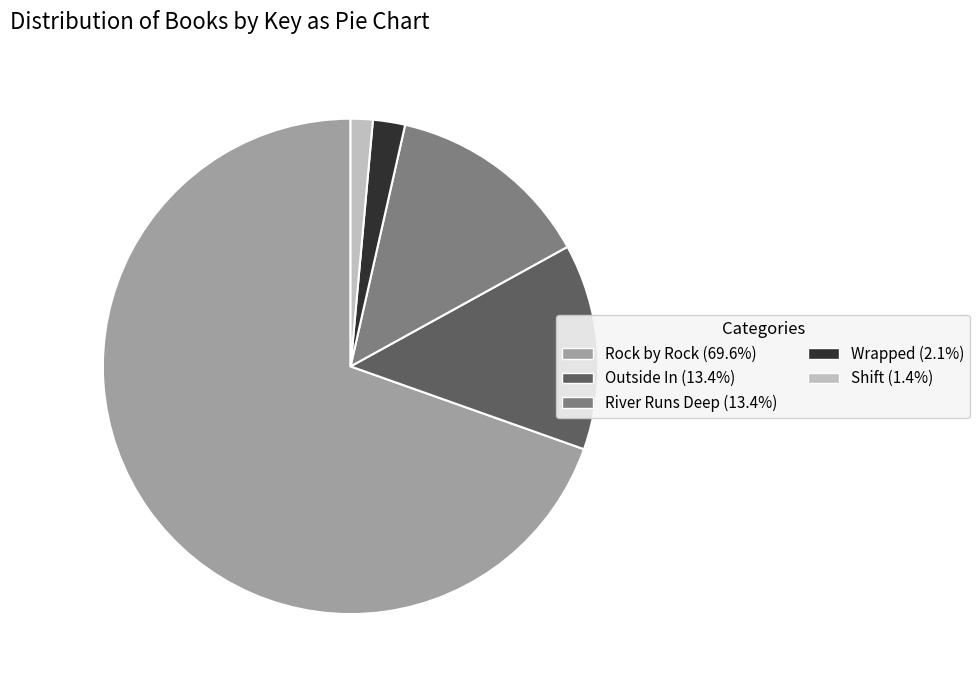

Count the number of slices in the pie.

5